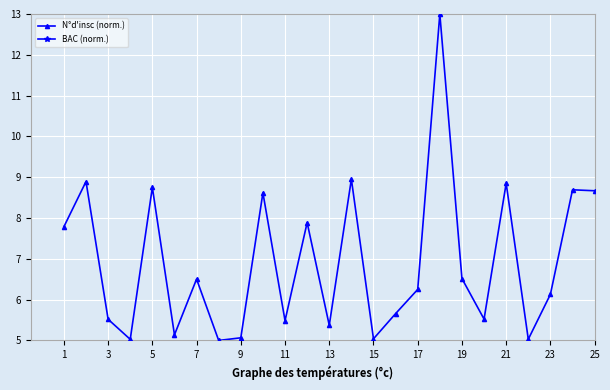

How many distinct data groups are displayed?

2